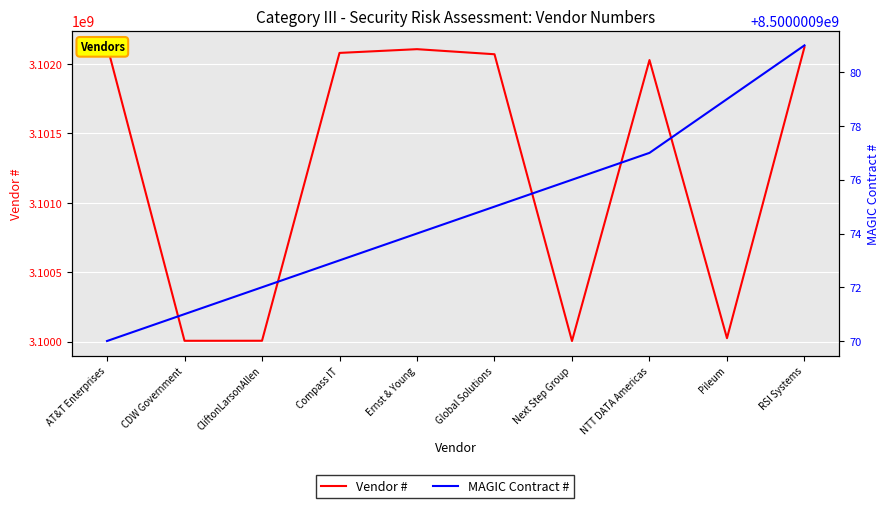

True or false: MAGIC Contract # and Vendor # cross at least once.

False